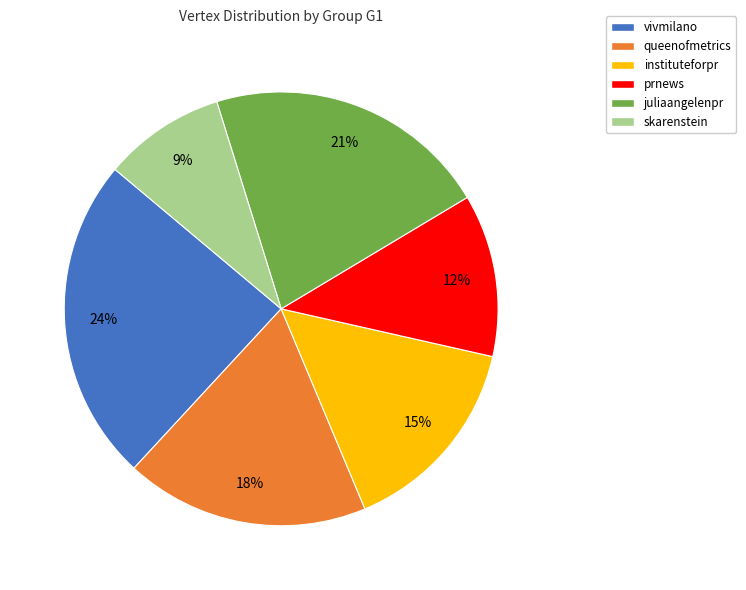

Rank the categories by value from lowest to highest.

skarenstein, prnews, instituteforpr, queenofmetrics, juliaangelenpr, vivmilano